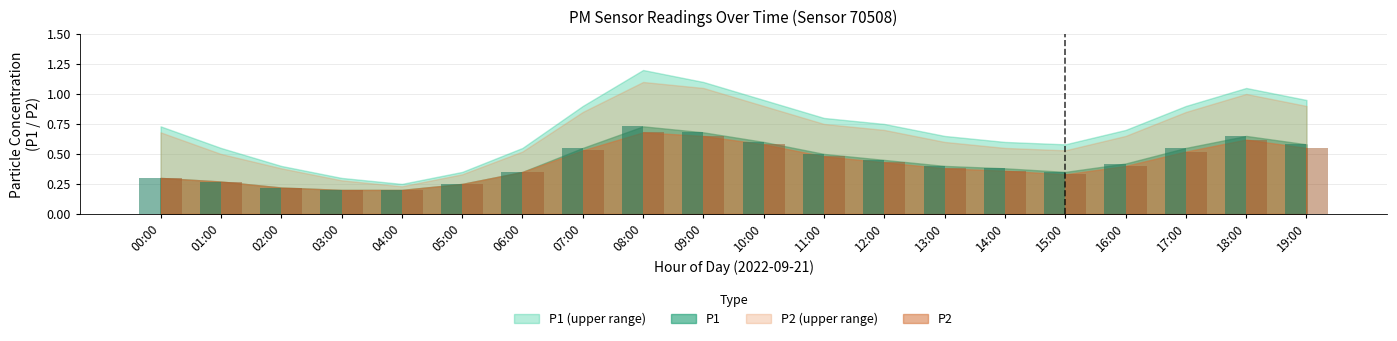

What is the label of the 12th bar from the right?

08:00